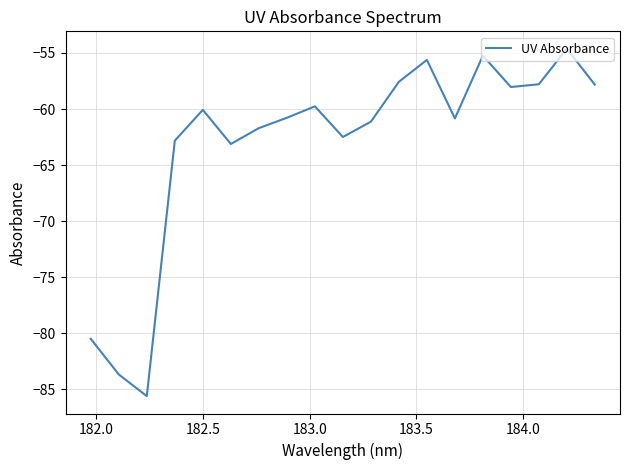

What is the difference between the maximum and minimum values?

31.0